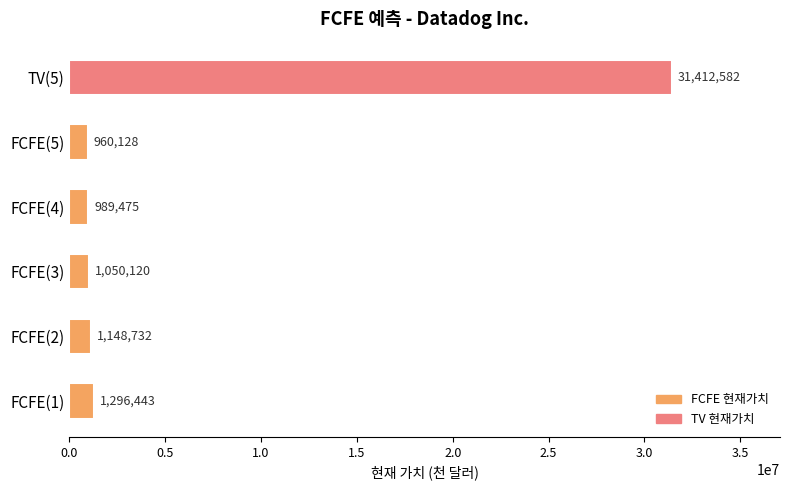

What is the greatest value displayed?

31412582